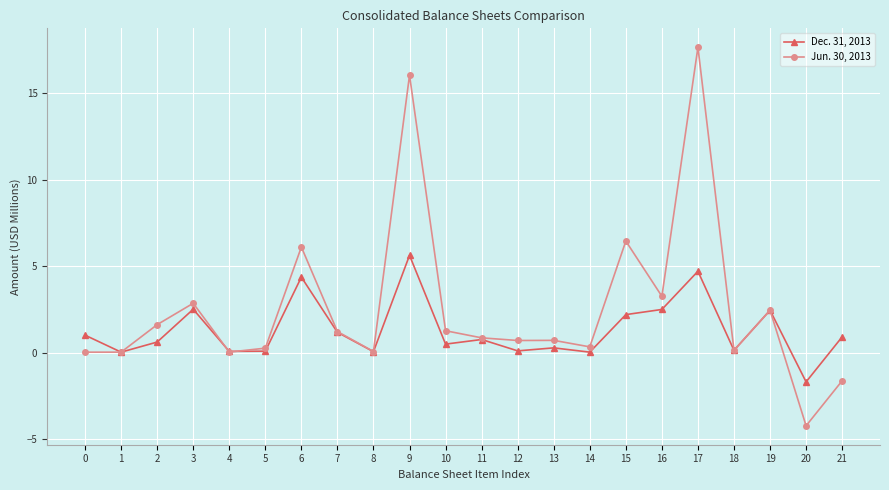

At 15, list the series in order from largest to smallest.

Jun. 30, 2013, Dec. 31, 2013